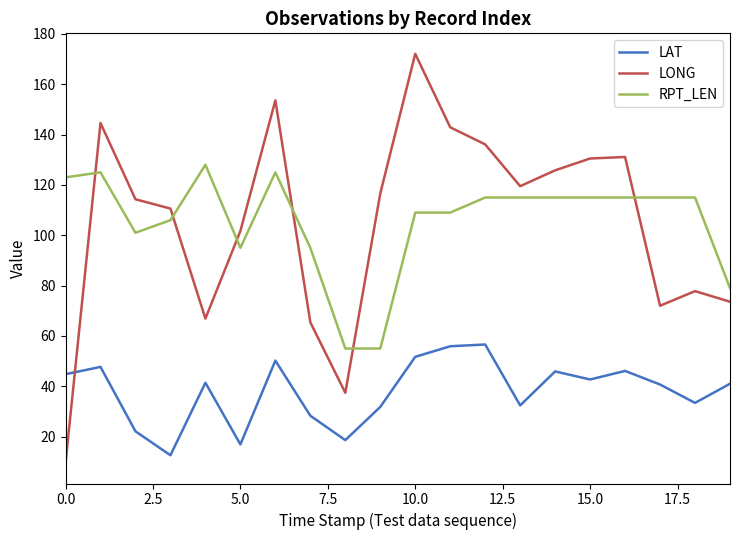

How many interior local valleys does the LAT series have?

6